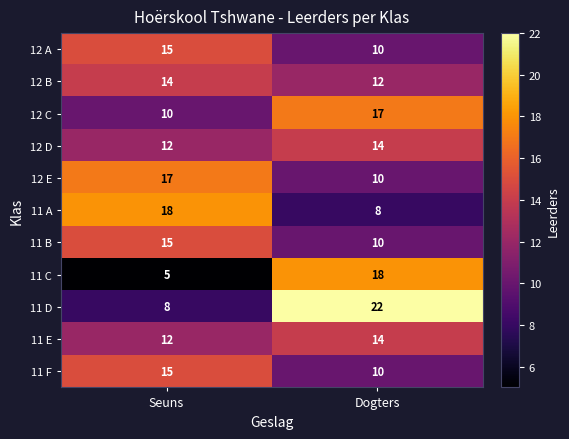

At how many categories does at least one series exceed 16?

2